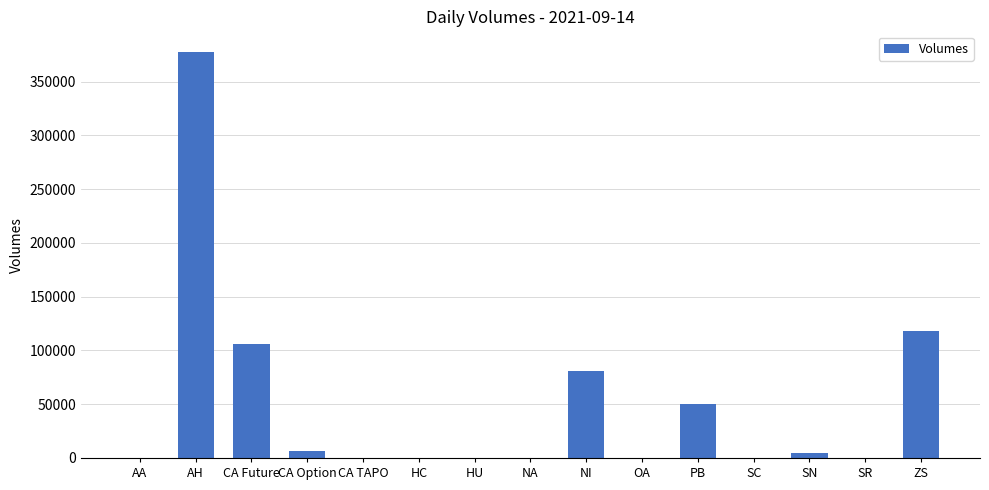

What is the sum of all values?

745079